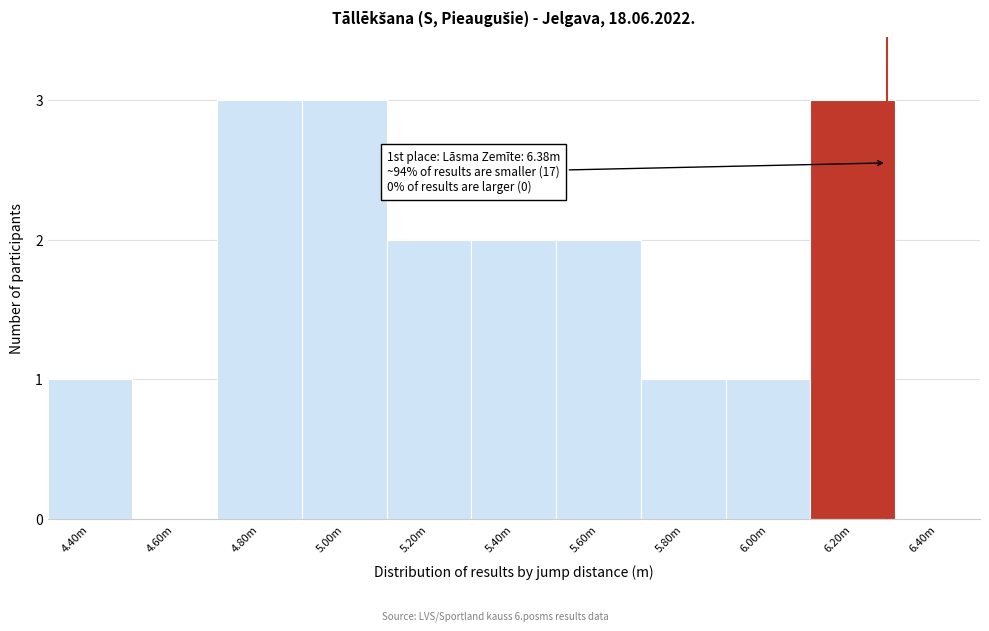

Reading left to right, what are all the values shown in this chart?

4.40m=1	4.60m=0	4.80m=3	5.00m=3	5.20m=2	5.40m=2	5.60m=2	5.80m=1	6.00m=1	6.20m=3	6.40m=0